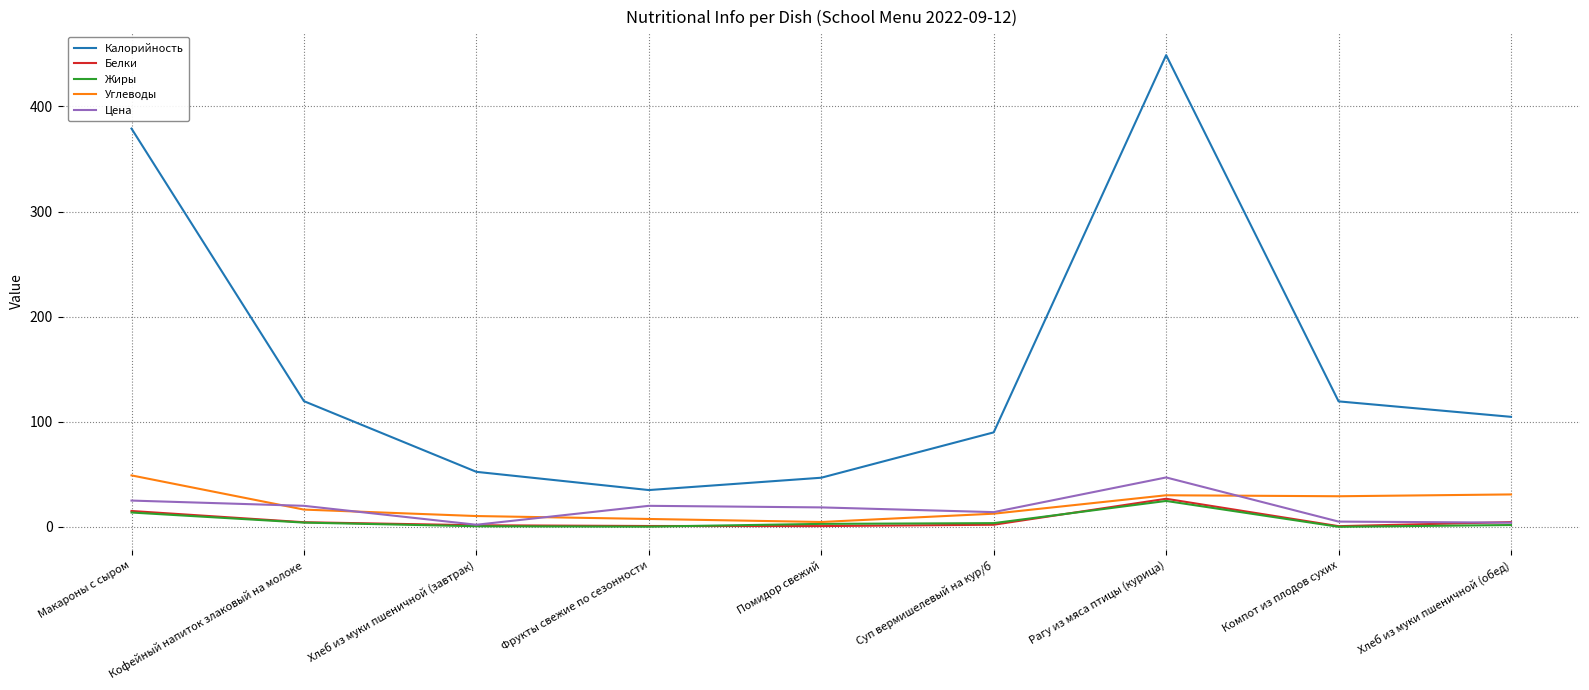

Which series has the largest total across all categories?

Калорийность